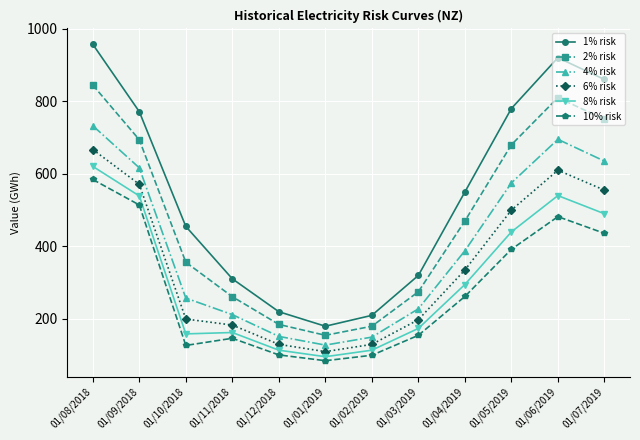

At which category does 2% risk reach its first local valley?

01/01/2019